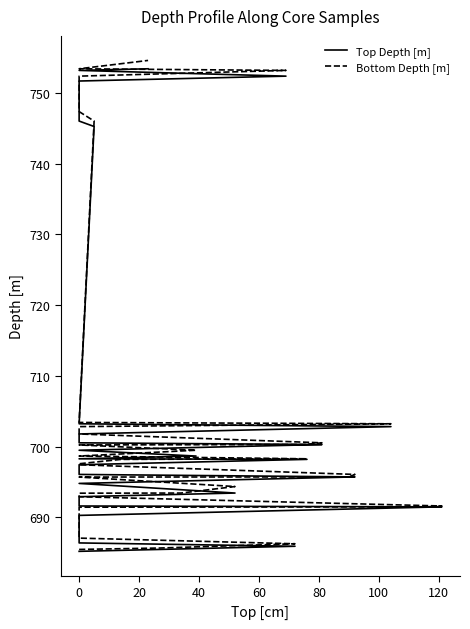

The value of Top Depth [m] at 0 is 696.1. True or false?

True